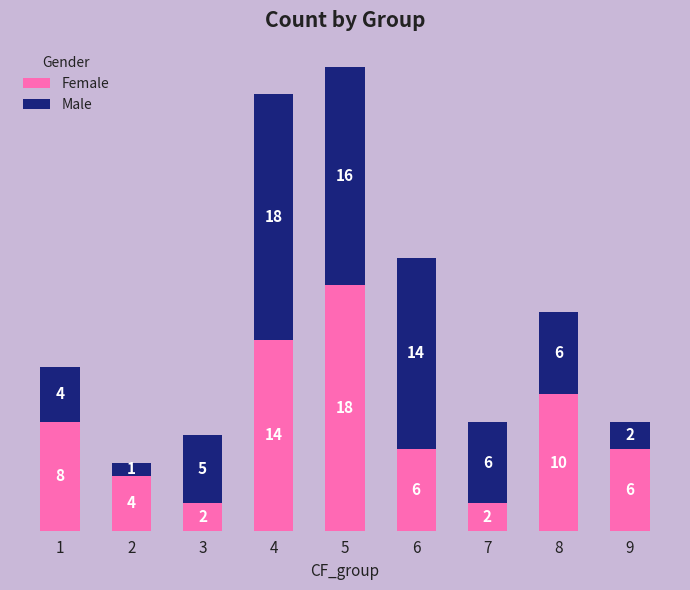

Reading left to right, what are the values for Female?

1=8	2=4	3=2	4=14	5=18	6=6	7=2	8=10	9=6